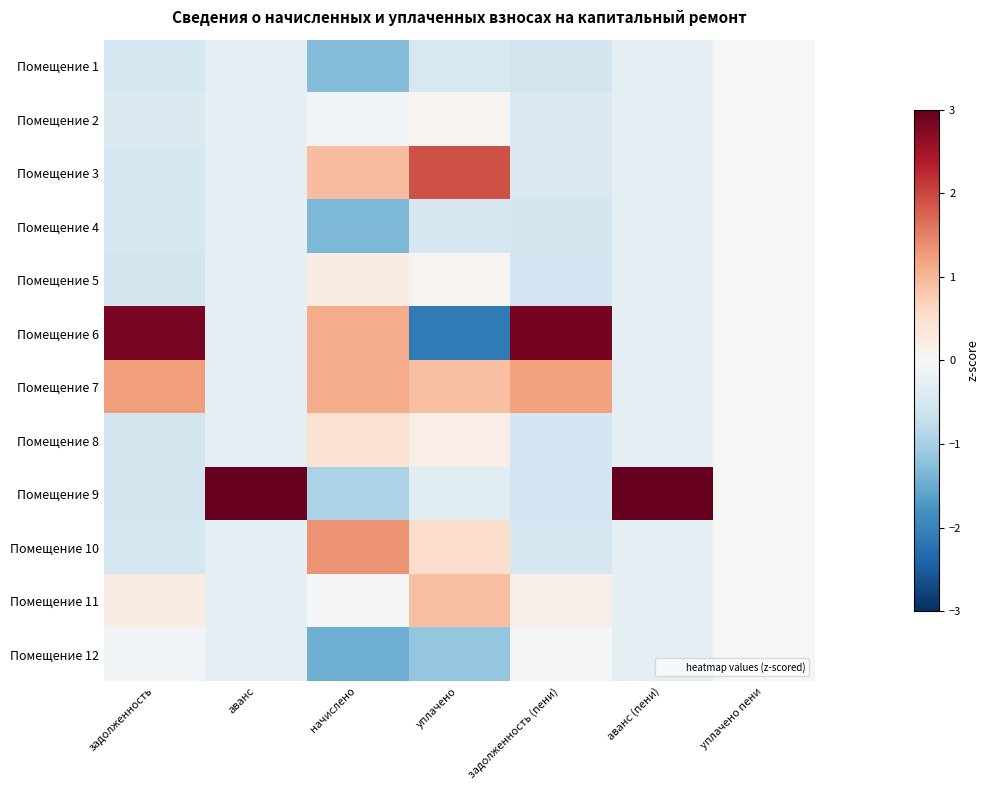

List the series in order of their peak value, highest first.

Помещение 9, Помещение 6, Помещение 3, Помещение 10, Помещение 7, Помещение 11, Помещение 8, Помещение 5, Помещение 2, Помещение 1, Помещение 4, Помещение 12